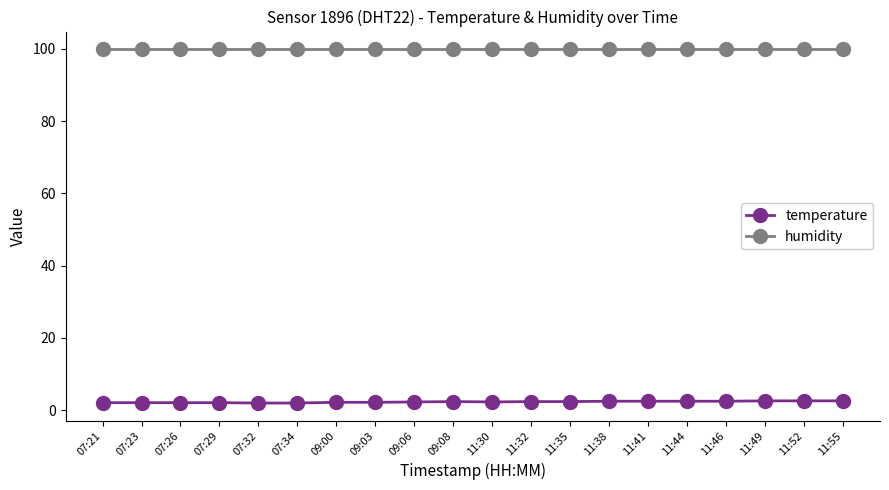

True or false: humidity has a value of 141.4 at 11:32.

False